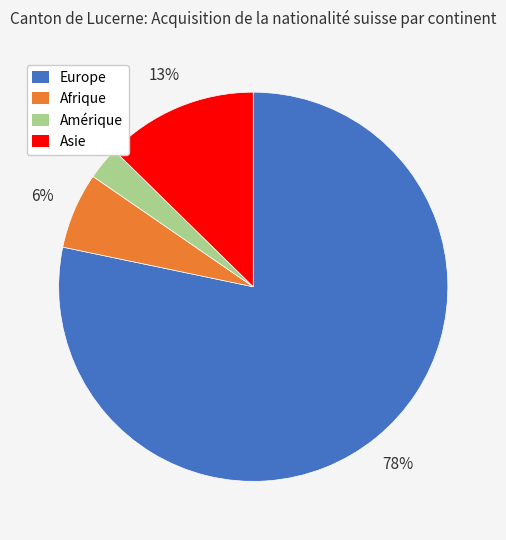

To the nearest percent, what is the average slice percentage?

25%